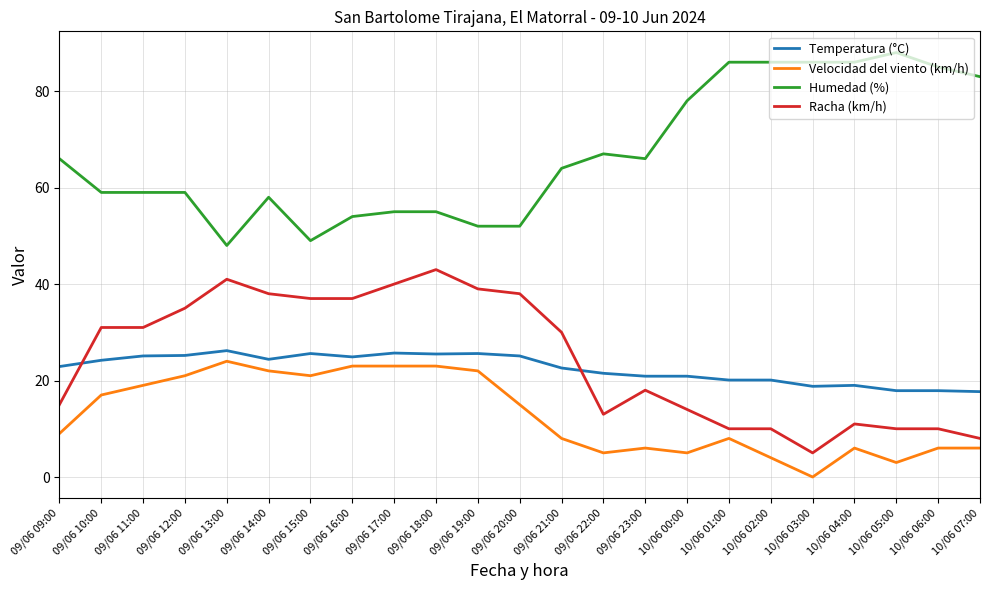

What is the difference between the highest and lowest values at 10/06 07:00?

77.0